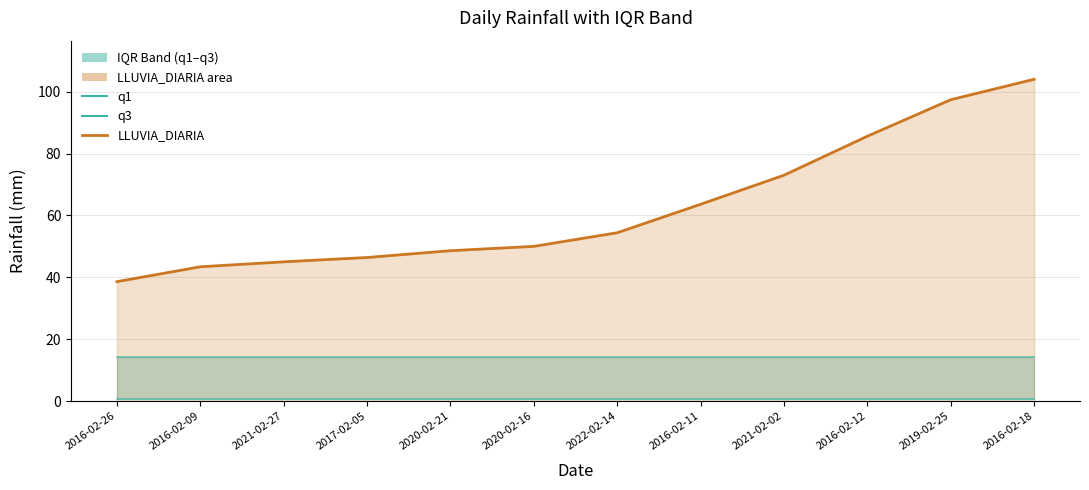

Does the chart have visible grid lines?

Yes